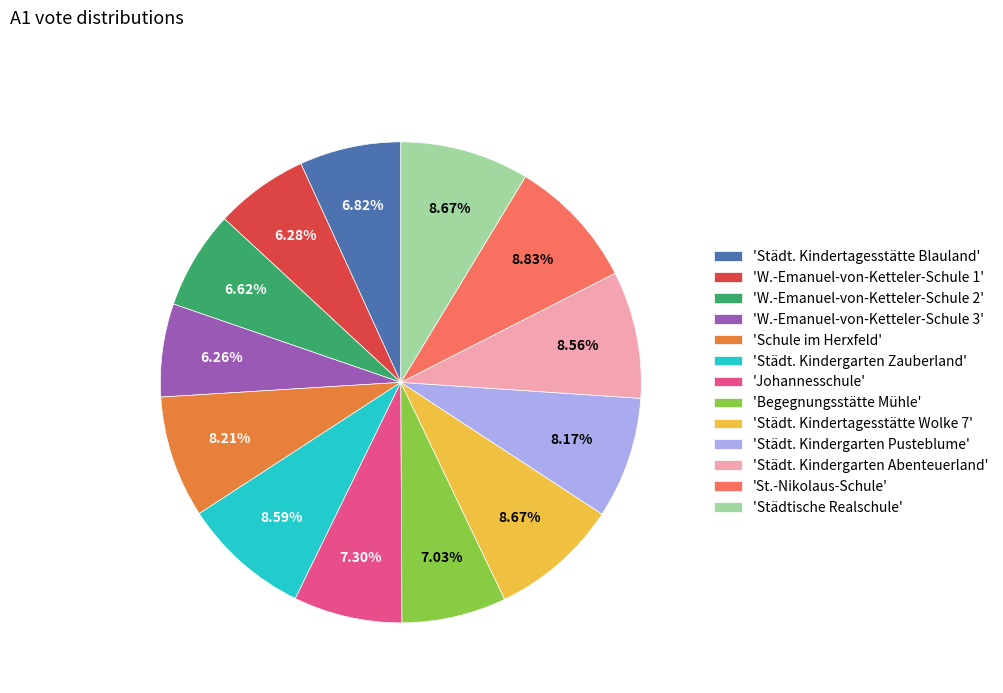

Combined, do 'Johannesschule' and 'Städt. Kindergarten Pusteblume' account for over 50%?

No